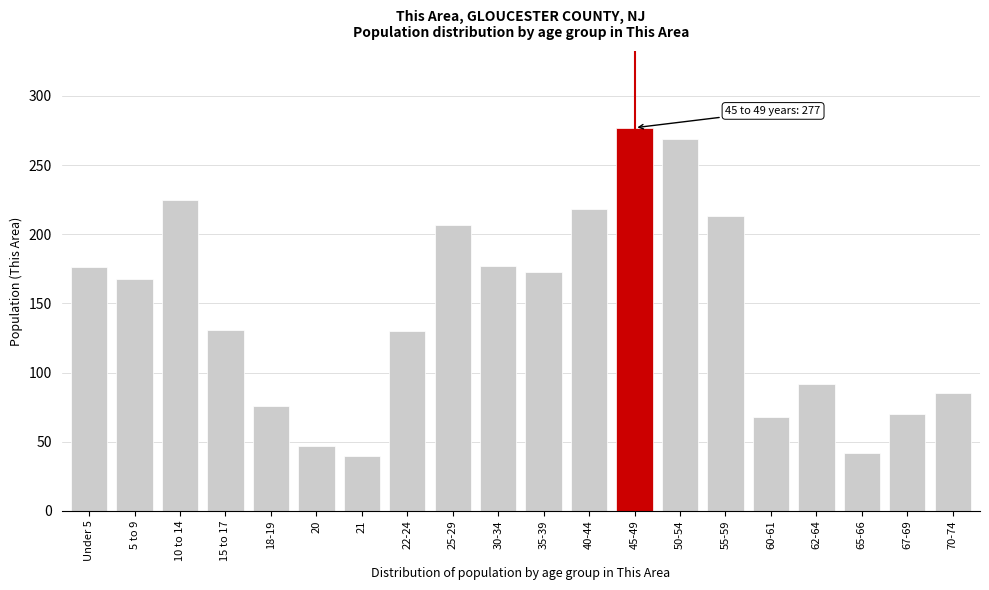

What is the difference between the maximum and minimum values?

237